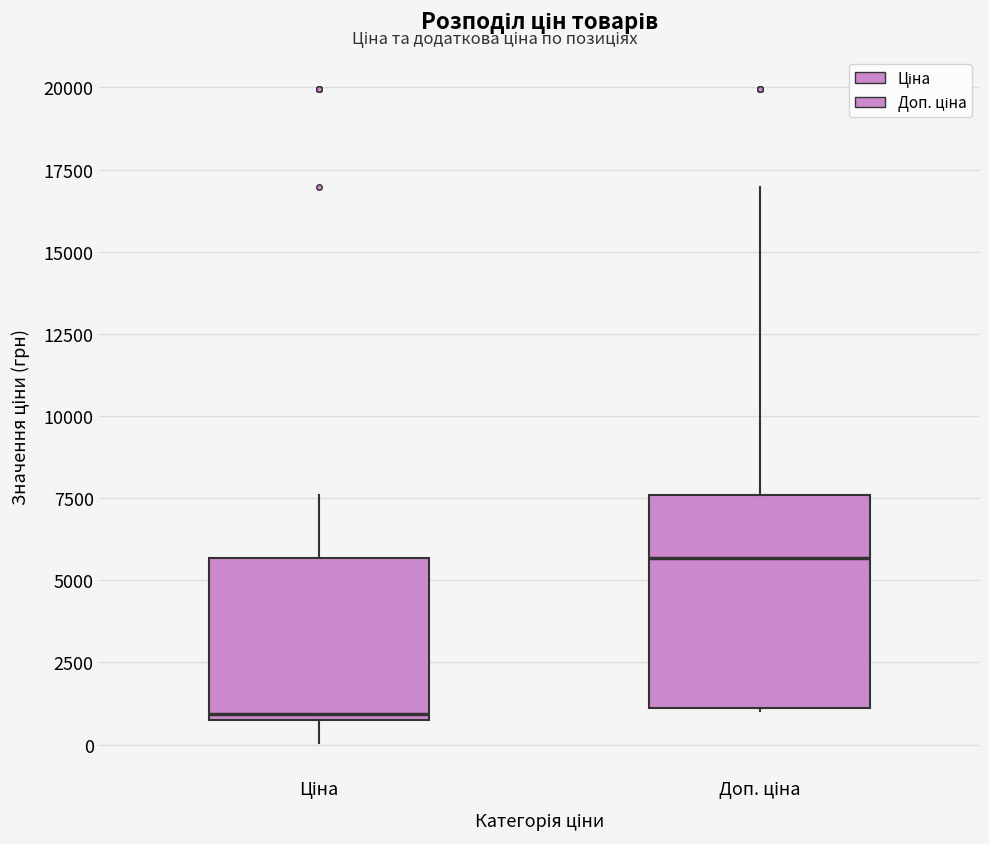

Where does the median line of the box for Ціна sit on the y-axis? The values are not printed on the chart, so give them approximately, as read against the axis.

1000